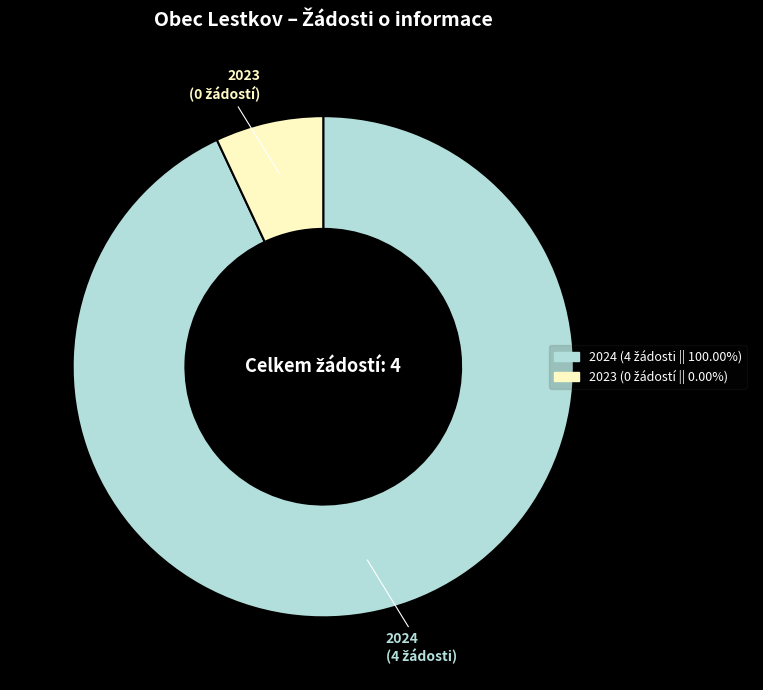

Is there any slice that represents more than half of the pie?

Yes